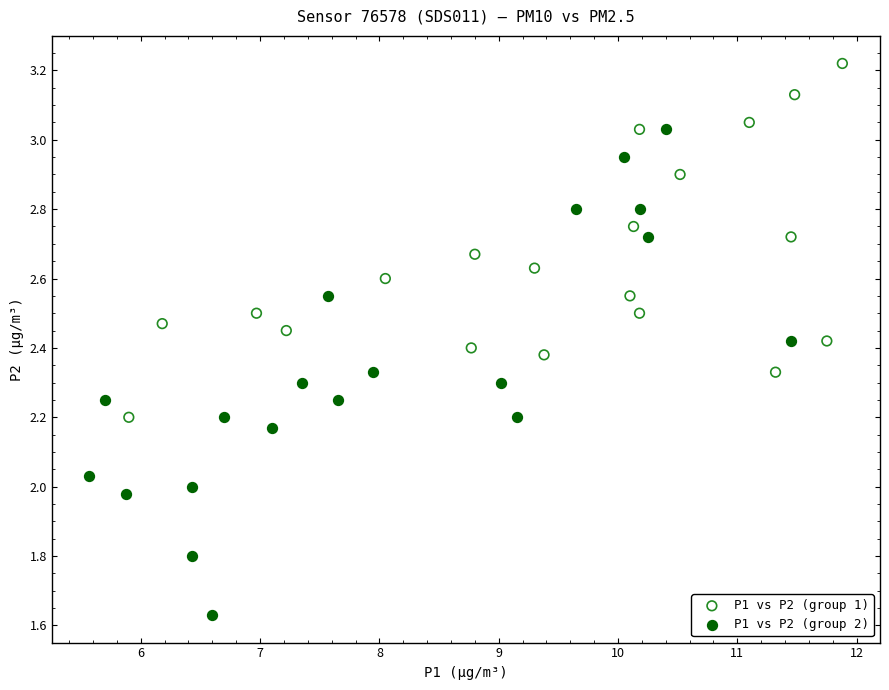

What are all the series names shown in the legend?

P1 vs P2 (group 1), P1 vs P2 (group 2)